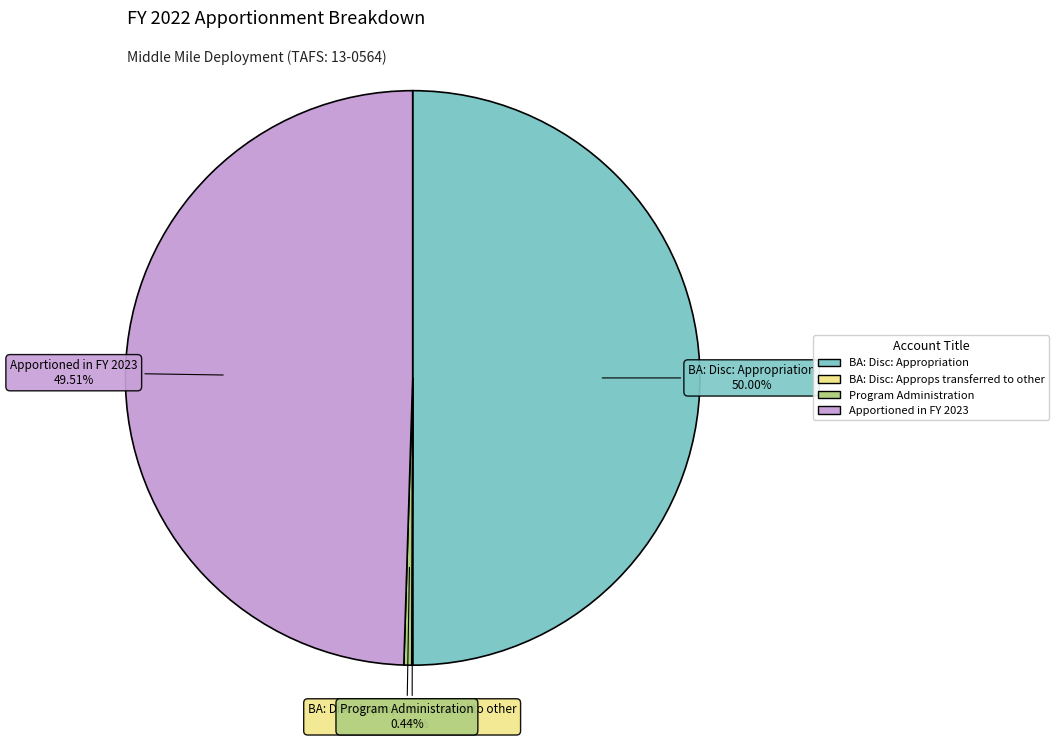

Does Apportioned in FY 2023 represent more than half of the total?

No